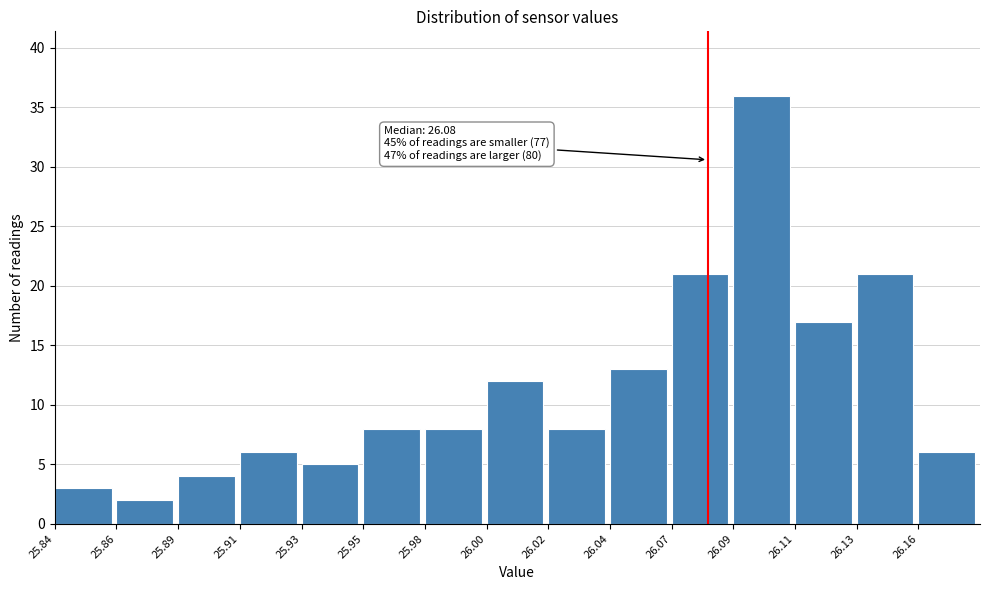

Reading left to right, transcribe all the data shown in this chart.

25.84=3	25.86=2	25.89=4	25.91=6	25.93=5	25.95=8	25.98=8	26.00=12	26.02=8	26.04=13	26.07=21	26.09=36	26.11=17	26.13=21	26.16=6